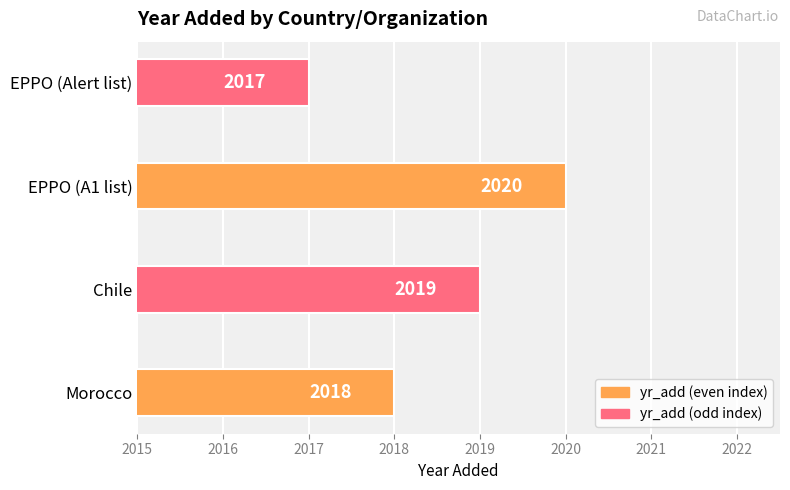

List the labels in order of value, largest first.

EPPO (A1 list), Chile, Morocco, EPPO (Alert list)